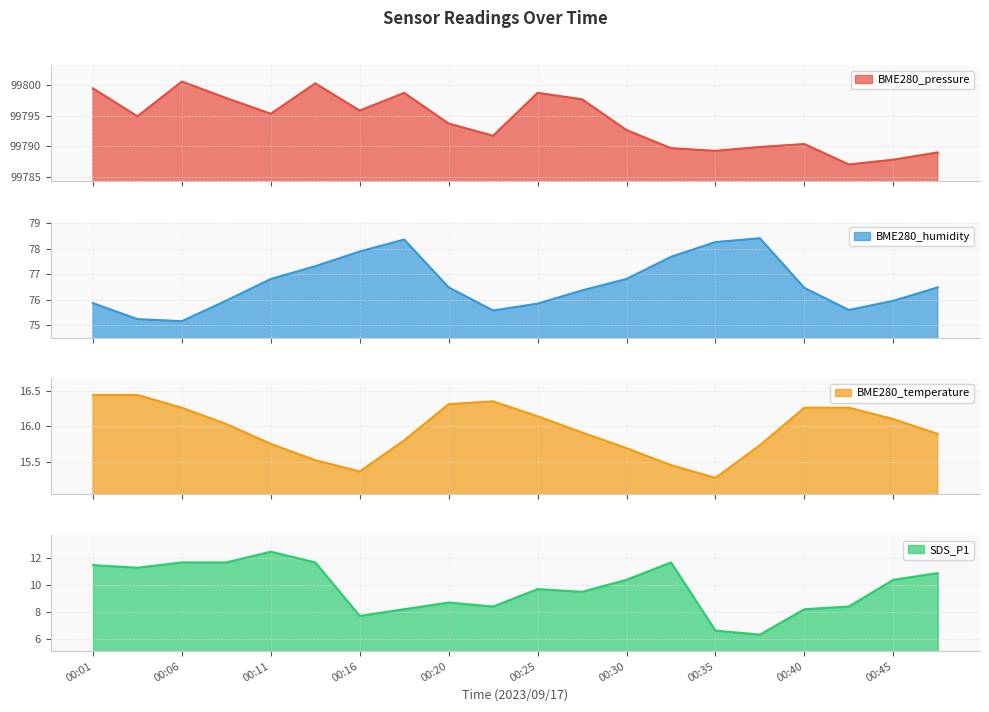

Reading left to right, transcribe all the data shown in this chart.

BME280_pressure: 99799.5	99794.9	99800.6	99797.9	99795.3	99800.3	99795.8	99798.8	99793.7	99791.7	99798.8	99797.7	99792.6	99789.7	99789.2	99789.9	99790.3	99787.0	99787.8	99789.0
BME280_humidity: 75.9	75.2	75.2	76.0	76.8	77.3	77.9	78.4	76.5	75.6	75.8	76.4	76.8	77.7	78.3	78.4	76.5	75.6	76.0	76.5
BME280_temperature: 16.4	16.4	16.3	16.0	15.8	15.5	15.4	15.8	16.3	16.4	16.1	15.9	15.7	15.4	15.3	15.7	16.3	16.3	16.1	15.9
SDS_P1: 11.5	11.3	11.7	11.7	12.5	11.7	7.7	8.2	8.7	8.4	9.7	9.5	10.4	11.7	6.6	6.3	8.2	8.4	10.4	10.9